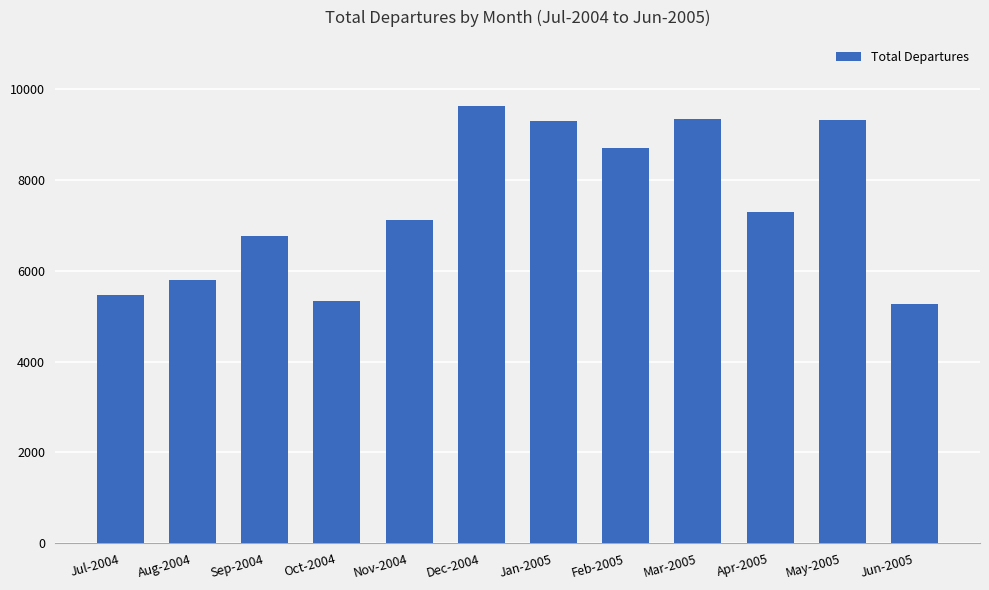

What is the sum of all values?

89350